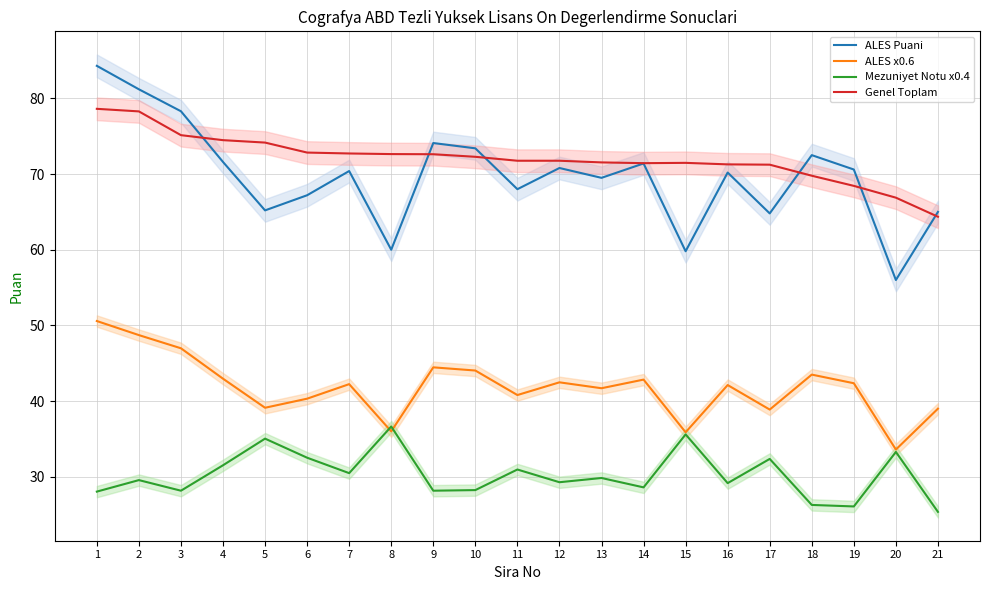

What are all the series names shown in the legend?

ALES Puani, ALES x0.6, Mezuniyet Notu x0.4, Genel Toplam